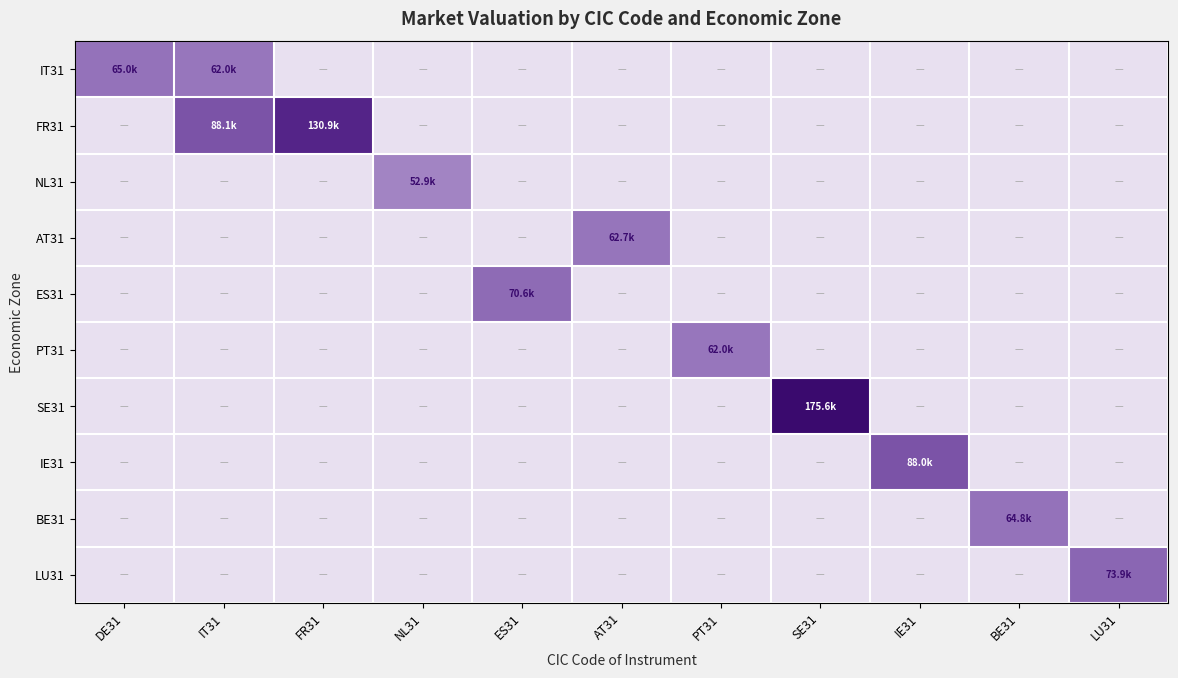

At PT31, list the series in order from largest to smallest.

IT31, FR31, NL31, AT31, ES31, PT31, SE31, IE31, BE31, LU31